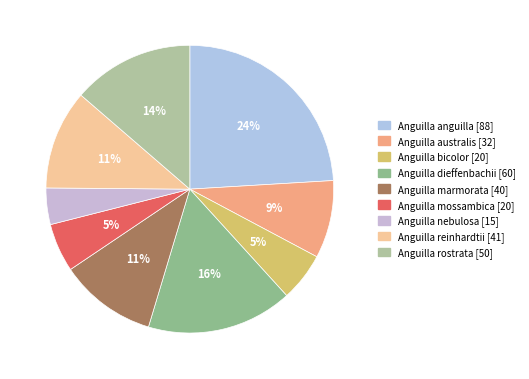

What percentage is the Anguilla nebulosa slice, to the nearest percent?

4%